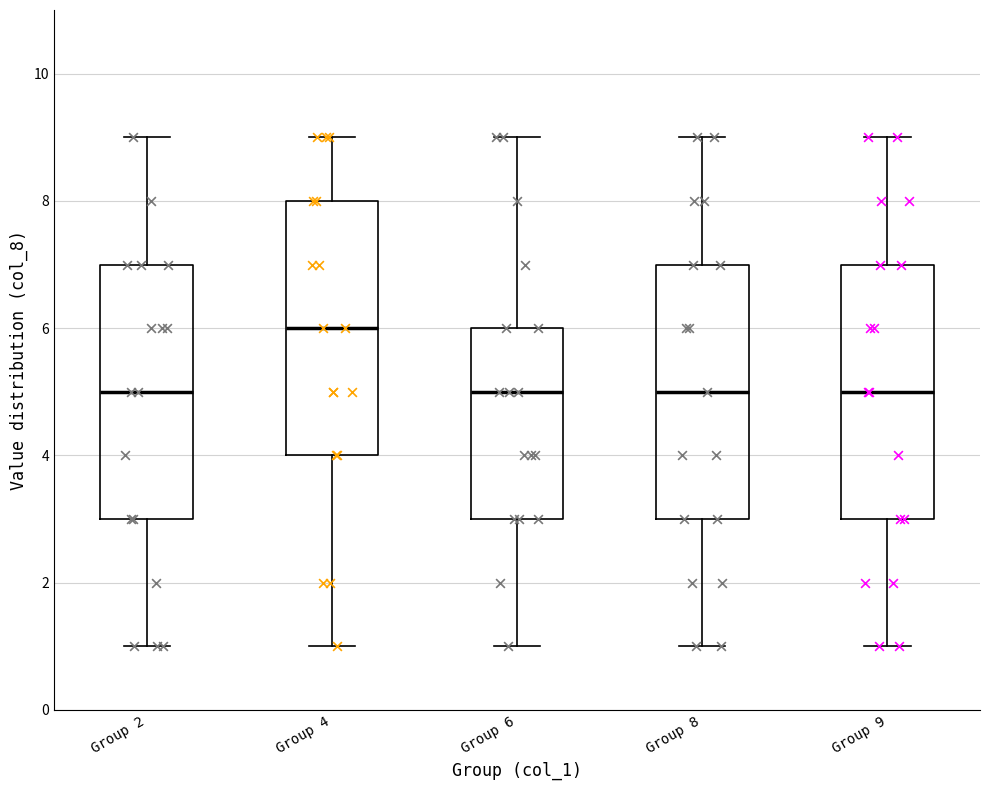

Which box has the highest median line?

Group 4